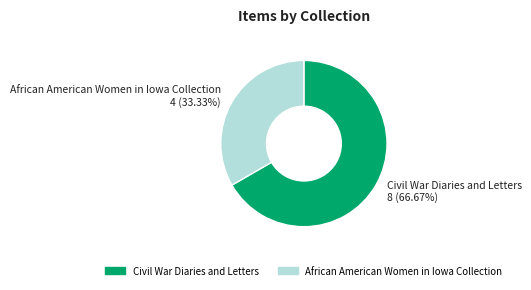

Does any single category account for the majority?

Yes